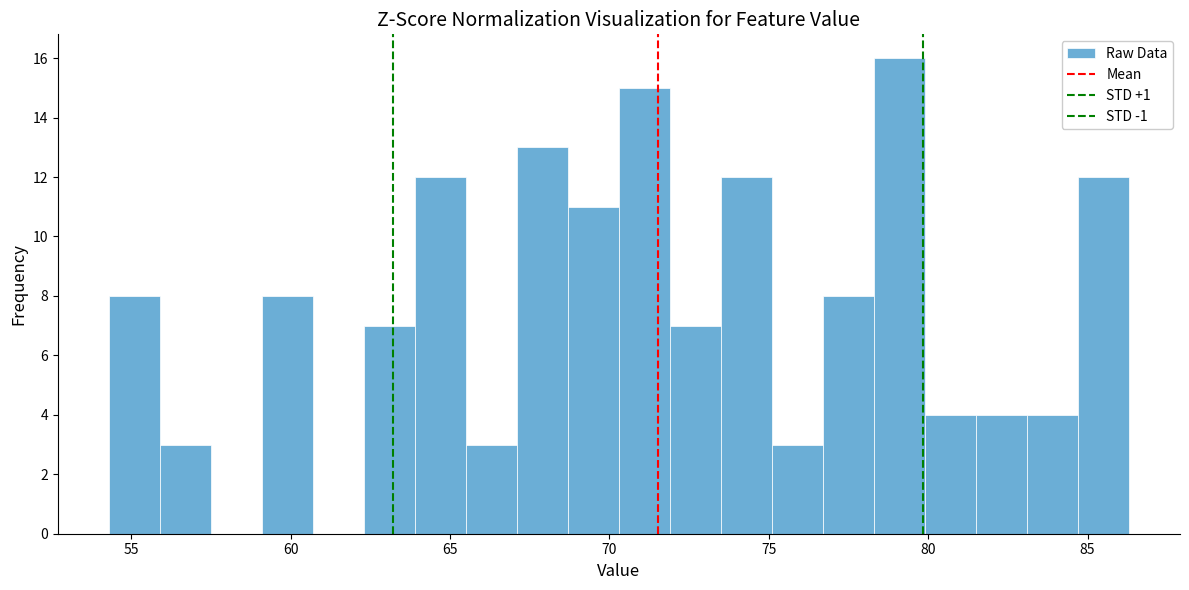

Around what value on the x-axis is the tallest bar? Give the approximate position of its centre, as read against the axis.

79.0